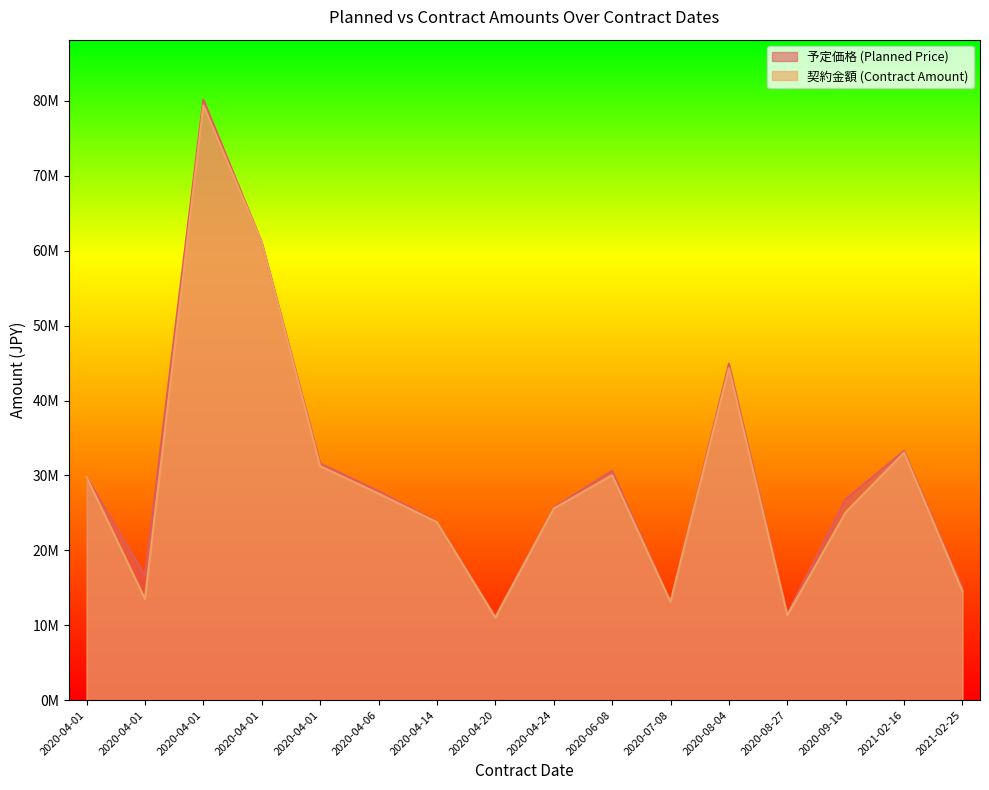

True or false: 予定価格 (Planned Price) has a value of 99652580 at 2020-04-01.

False